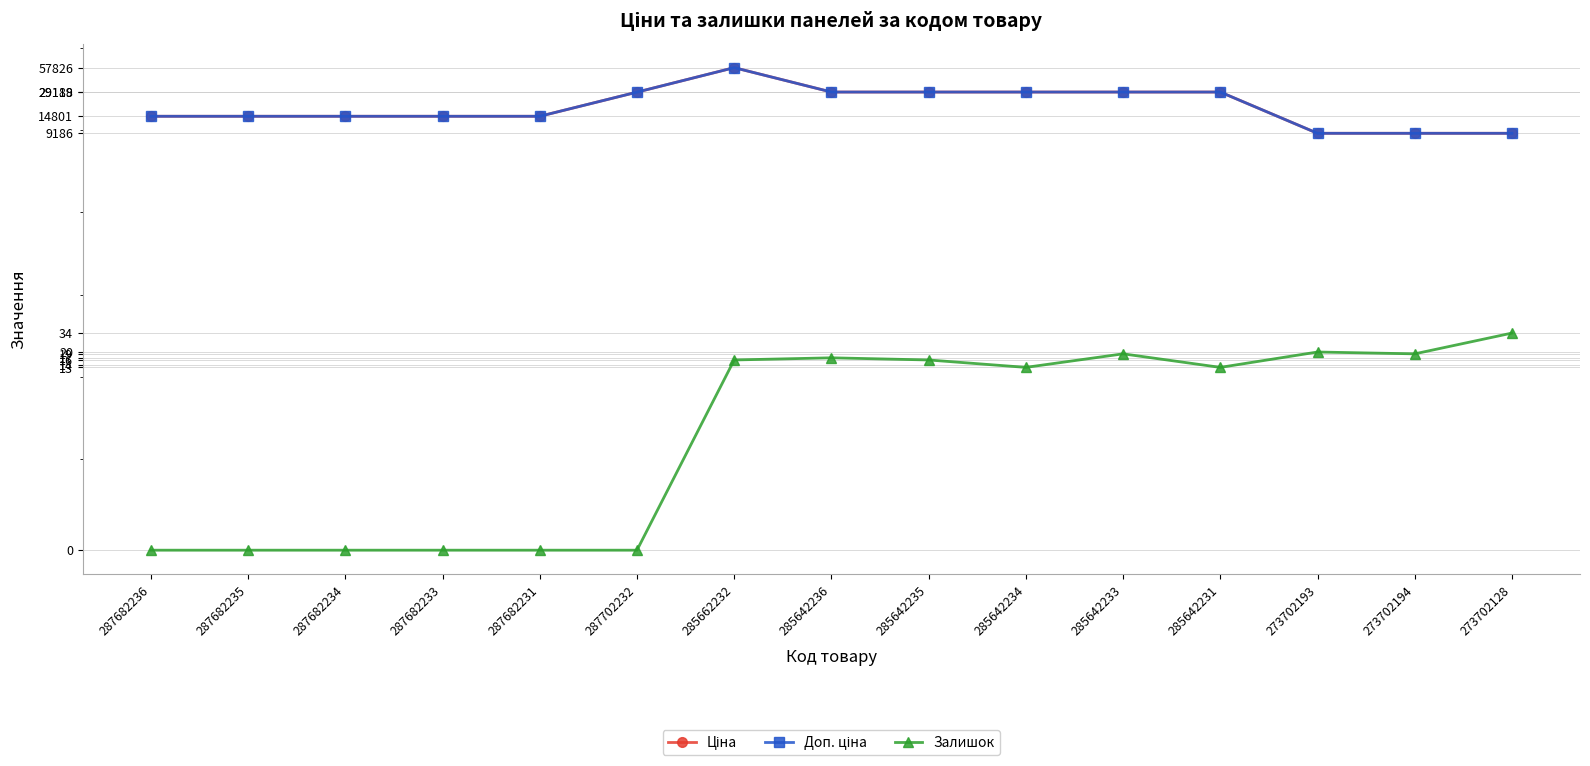

True or false: Доп. ціна has more than 0 points higher than both neighbors.

True